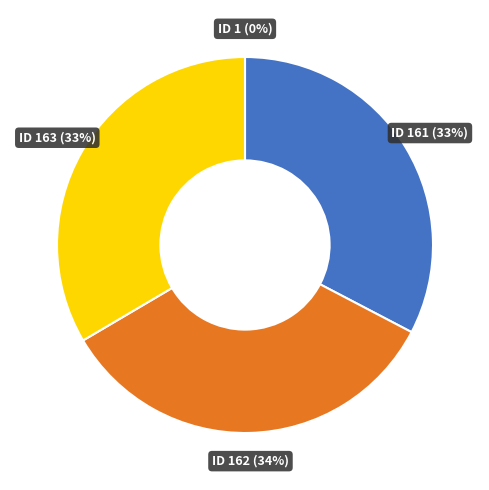

To the nearest percent, what is the average slice percentage?

25%